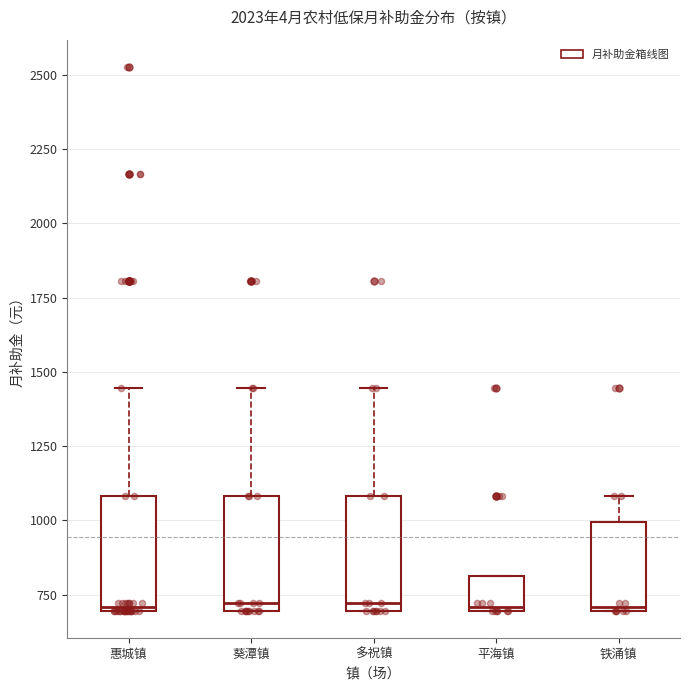

Reading left to right, transcribe this box plot: for each box, give where its median line is, the range the box spans, and where its two whiskers end, as read against the y-axis. The values are not printed on the chart, so give them approximately, as read against the axis.

惠城镇: median 700, box 700 to 1100, whiskers 700 to 1450
葵潭镇: median 700 (just above the box's lower edge), box 700 to 1100, whiskers 700 to 1450
多祝镇: median 700 (just above the box's lower edge), box 700 to 1100, whiskers 700 to 1450
平海镇: median 700, box 700 to 800, whiskers 700 to 800
铁涌镇: median 700, box 700 to 1000, whiskers 700 to 1100